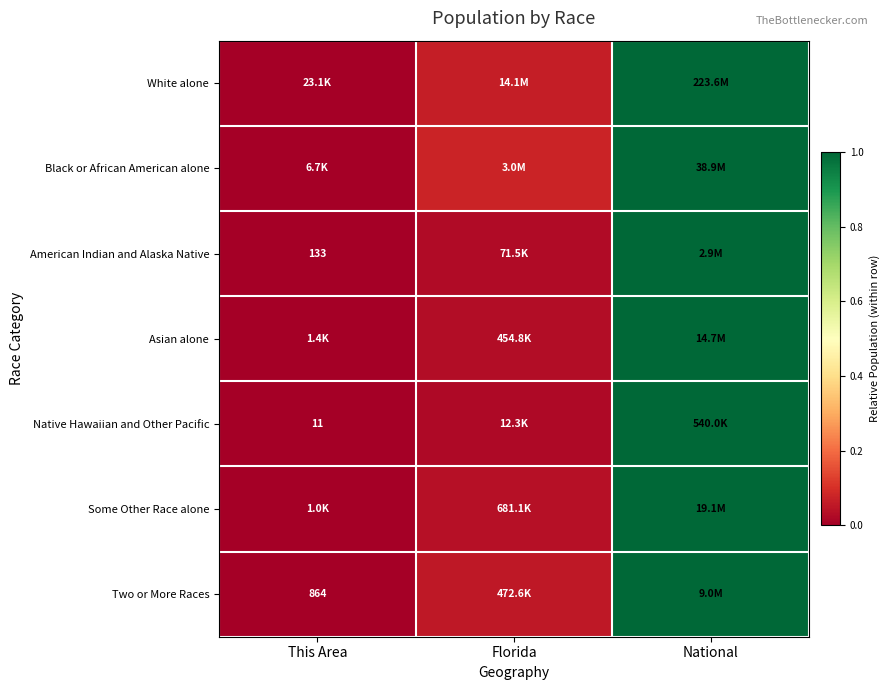

At which category is the sum across all series the highest?

National